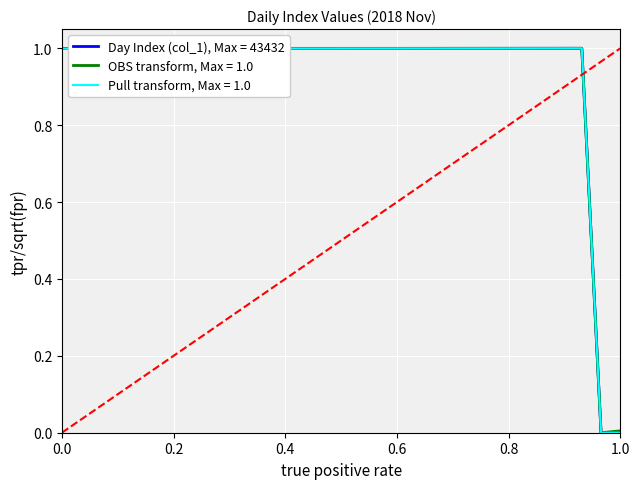

How many interior local peaks (higher than both neighbors) does the data have?

1